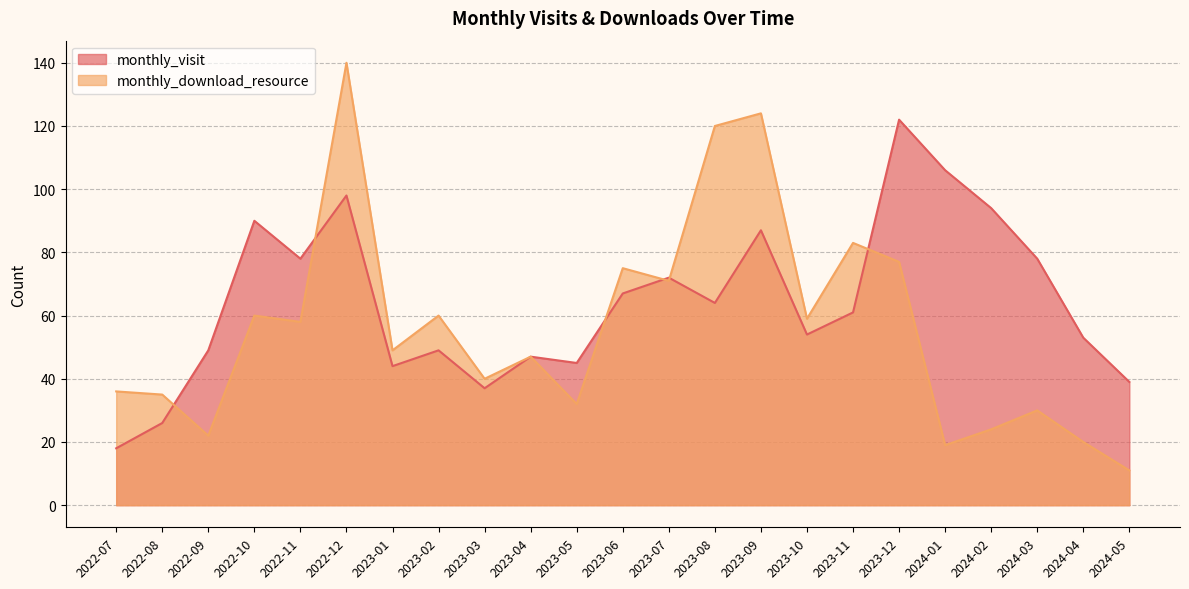

Reading left to right, what are all the values shown in this chart?

monthly_visit: 2022-07=18	2022-08=26	2022-09=49	2022-10=90	2022-11=78	2022-12=98	2023-01=44	2023-02=49	2023-03=37	2023-04=47	2023-05=45	2023-06=67	2023-07=72	2023-08=64	2023-09=87	2023-10=54	2023-11=61	2023-12=122	2024-01=106	2024-02=94	2024-03=78	2024-04=53	2024-05=39
monthly_download_resource: 2022-07=36	2022-08=35	2022-09=22	2022-10=60	2022-11=58	2022-12=140	2023-01=49	2023-02=60	2023-03=40	2023-04=47	2023-05=32	2023-06=75	2023-07=71	2023-08=120	2023-09=124	2023-10=59	2023-11=83	2023-12=77	2024-01=19	2024-02=24	2024-03=30	2024-04=20	2024-05=11